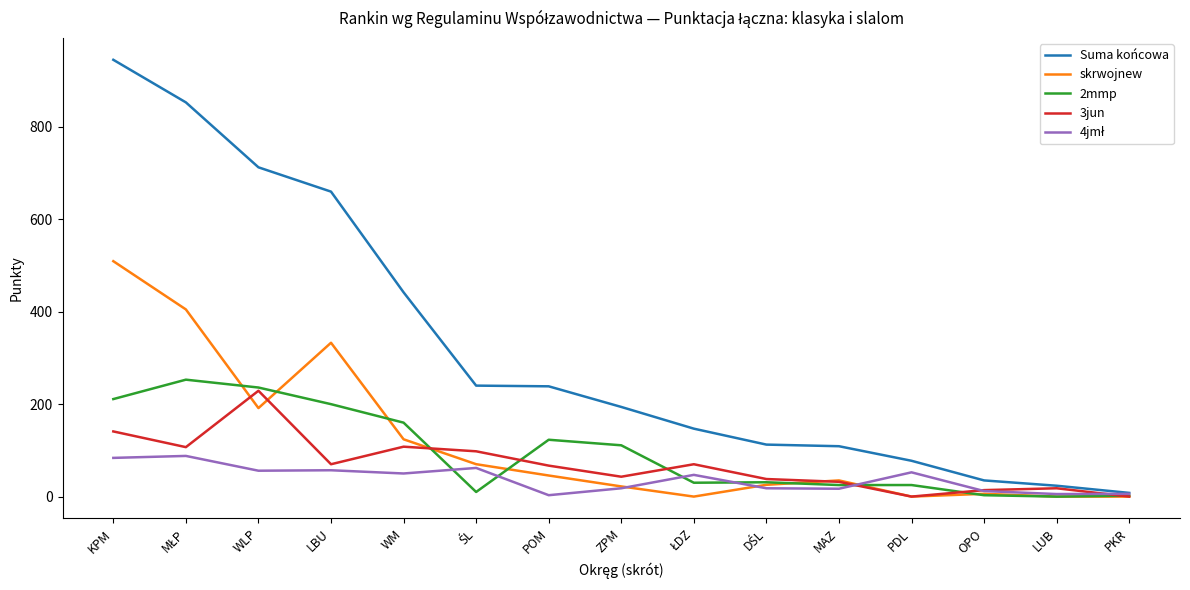

Between POM and PKR, which series saw the biggest shift?

Suma końcowa